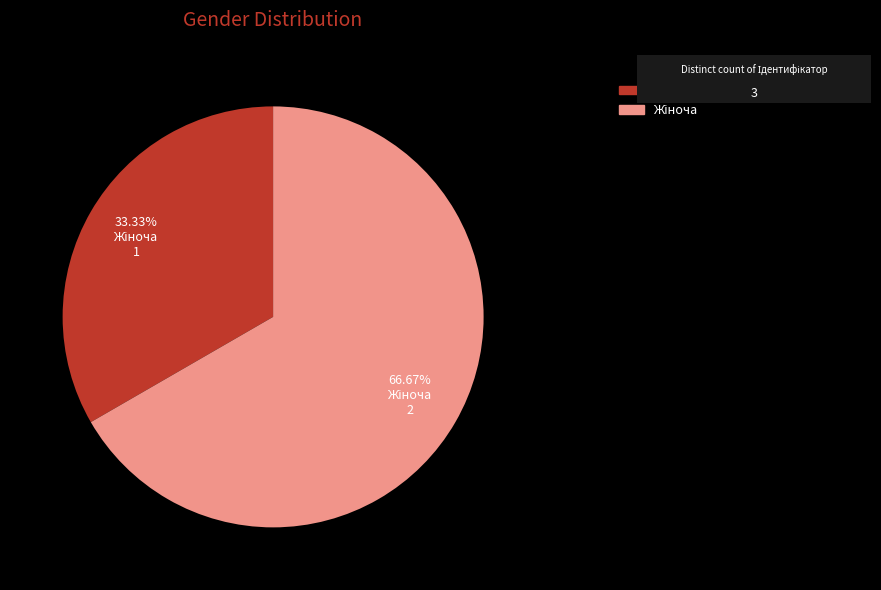

Does any single category account for the majority?

Yes